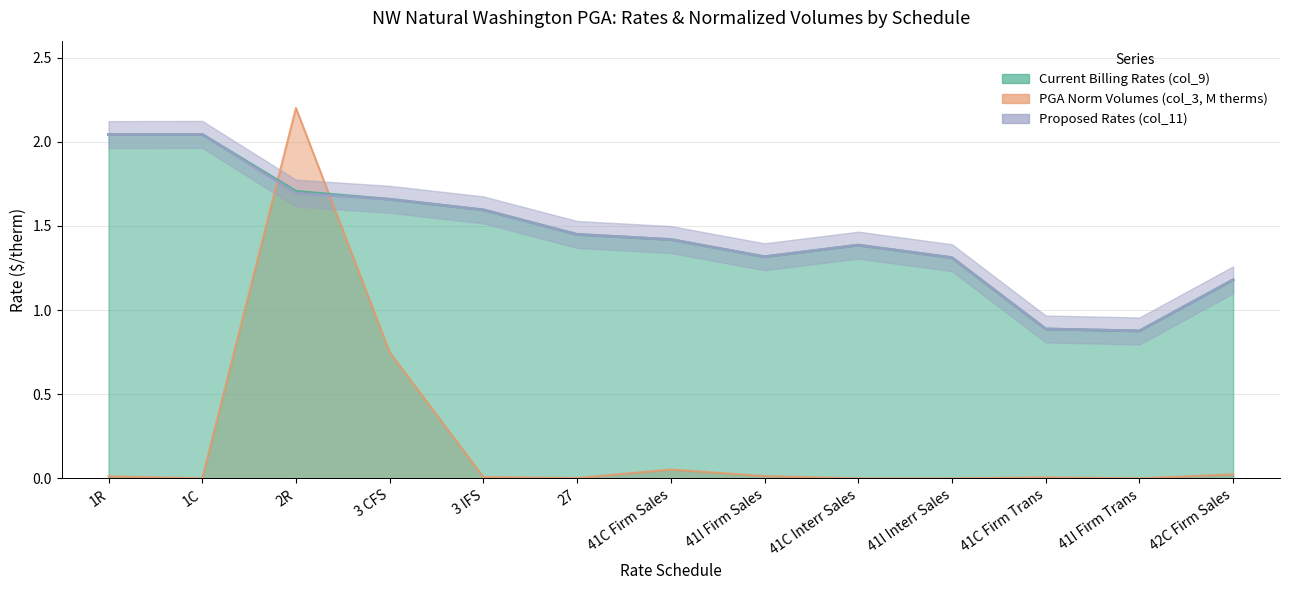

Read the Proposed Rates (col_11) value at 41I Firm Trans.

0.9